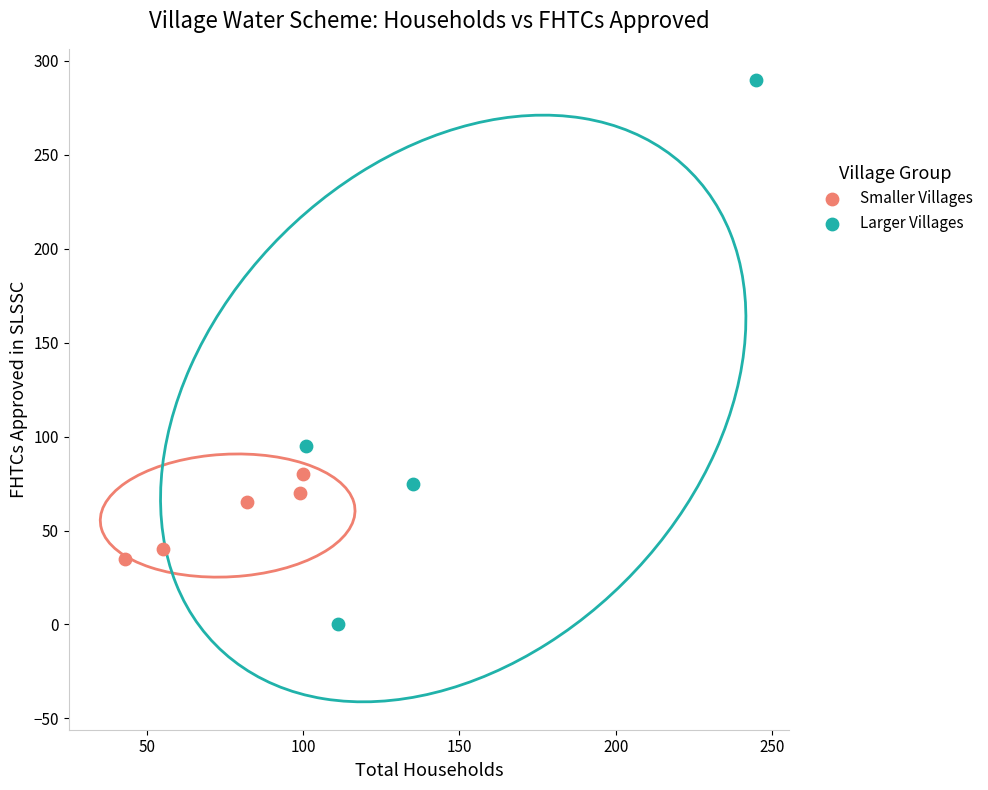

Which series has the widest spread of Y values?

Larger Villages